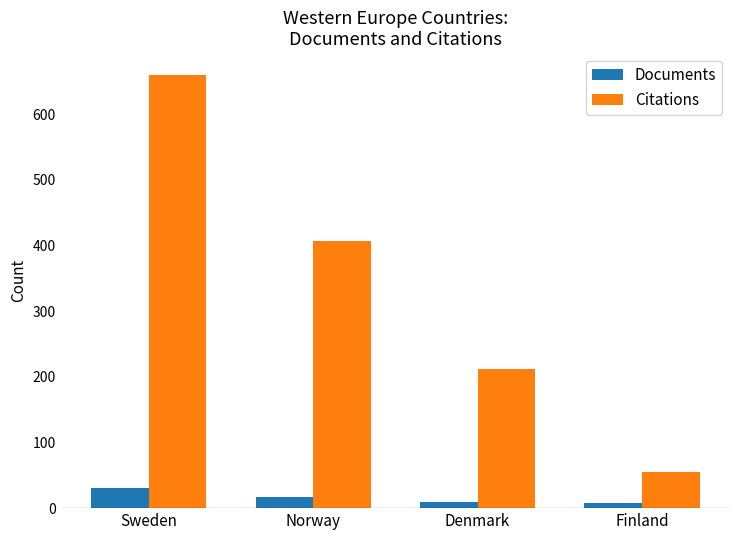

Which series has the largest range (max minus min)?

Citations